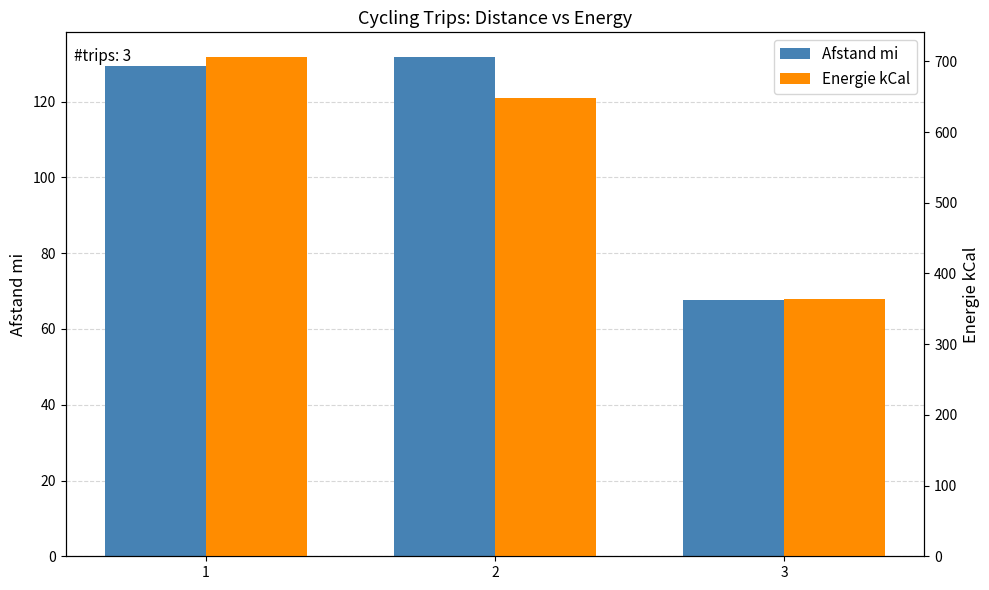

How many data points in Energie kCal are less than 648?

1